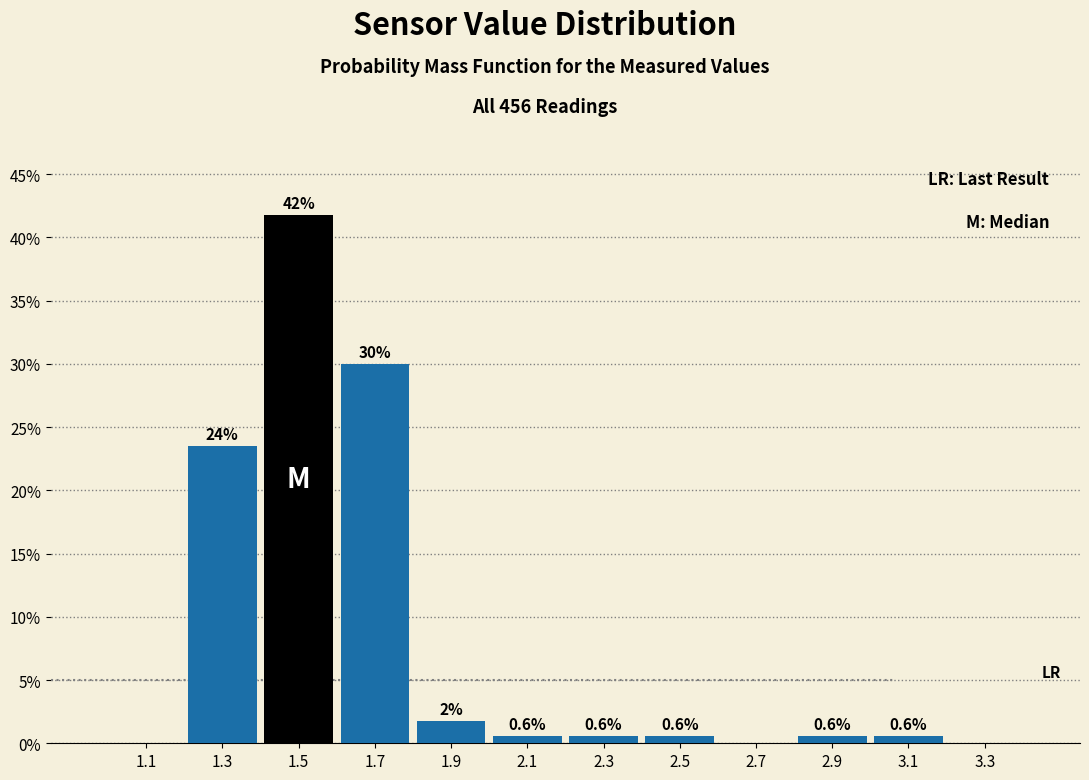

Over which range of the x-axis is the bar tallest?

1.4 to 1.6